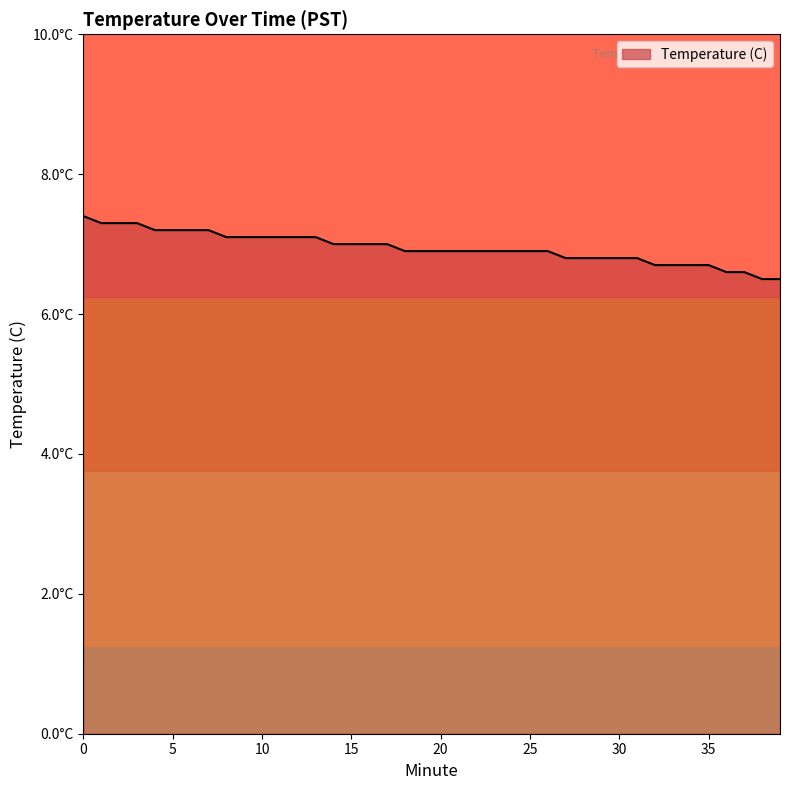

Rank the categories by value from lowest to highest.

38, 39, 36, 37, 32, 33, 34, 35, 27, 28, 29, 30, 31, 18, 19, 20, 21, 22, 23, 24, 25, 26, 14, 15, 16, 17, 8, 9, 10, 11, 12, 13, 4, 5, 6, 7, 1, 2, 3, 0